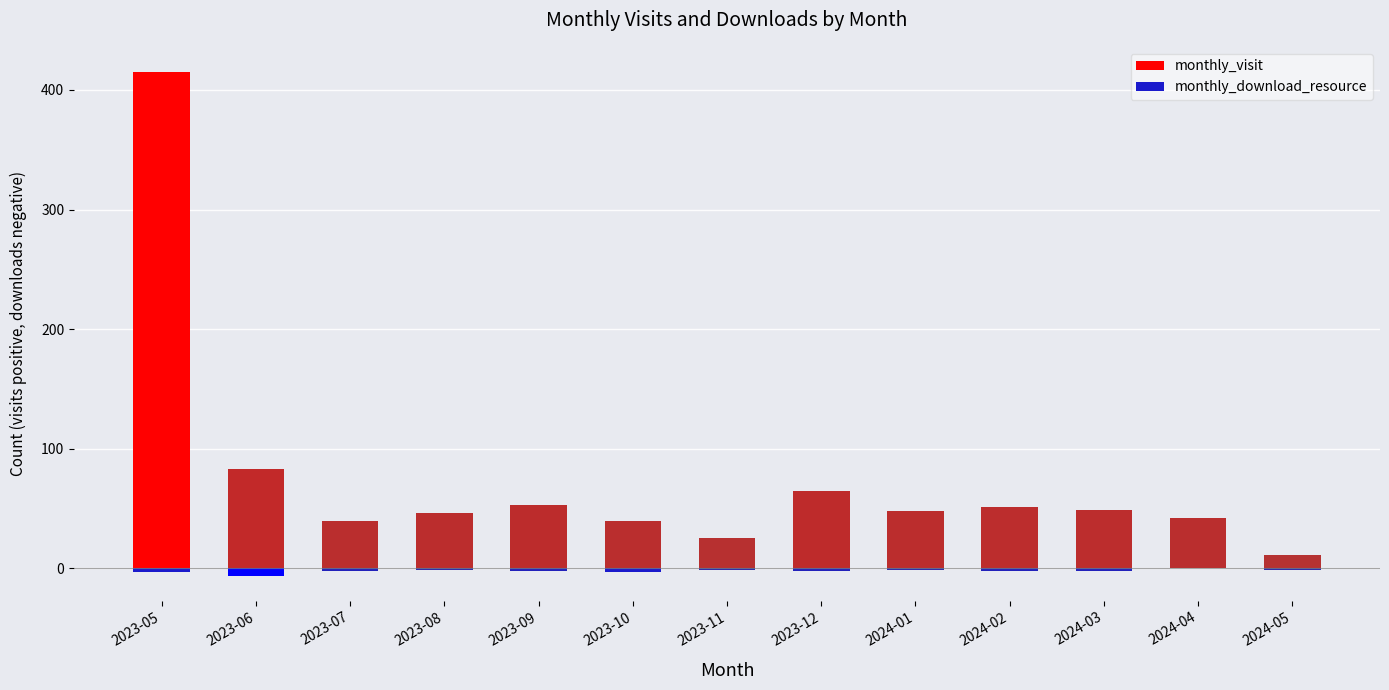

How many bars are there in each group?

2